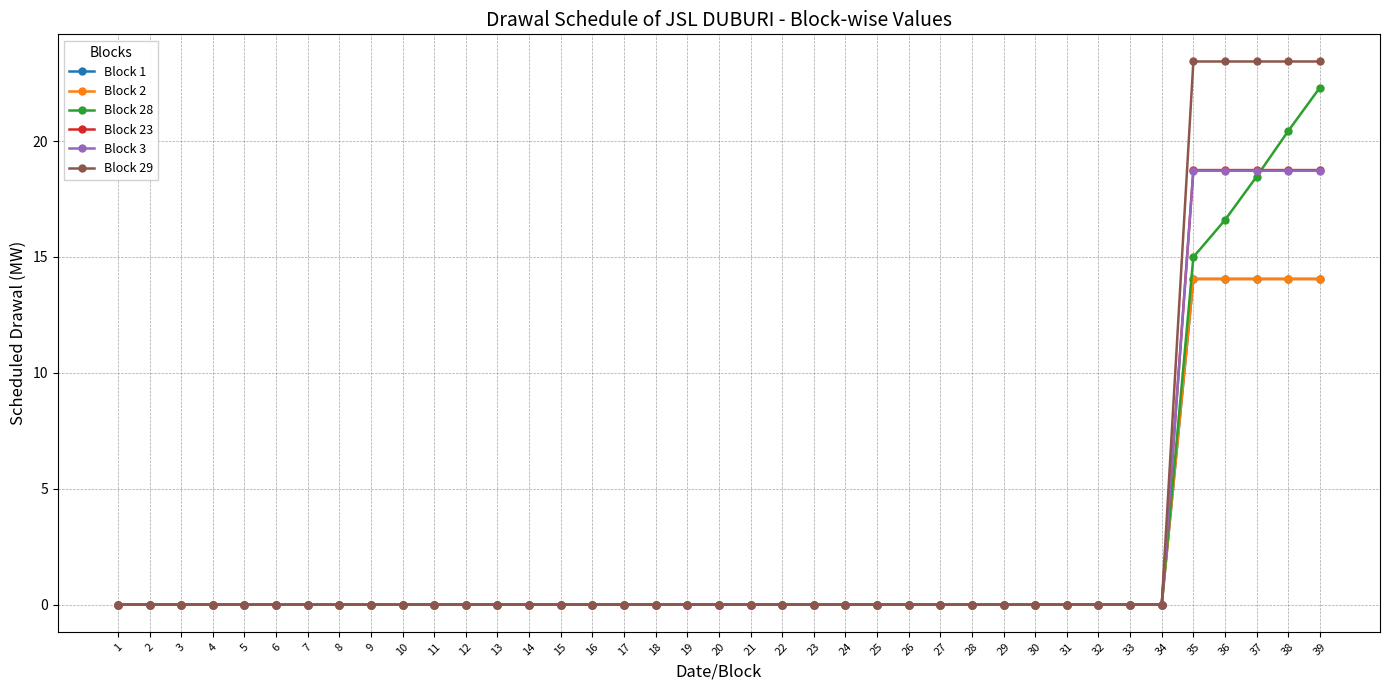

The Block 2 series shows 0.0 at 26. True or false?

True